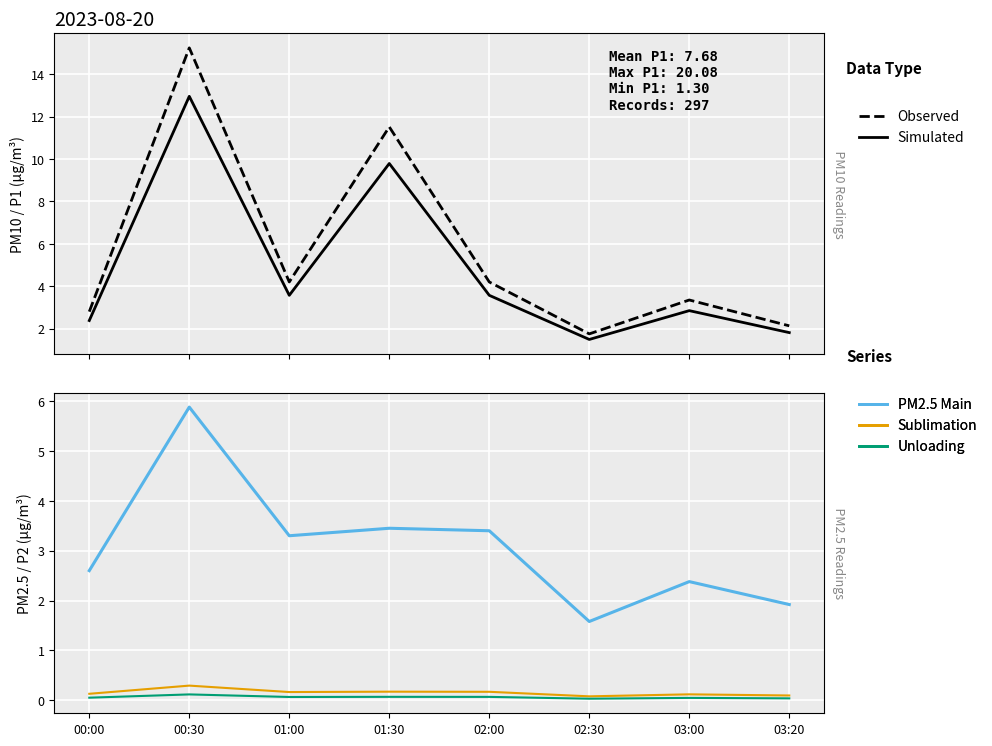

What is the sum of all P1 (Observed) values?

45.2